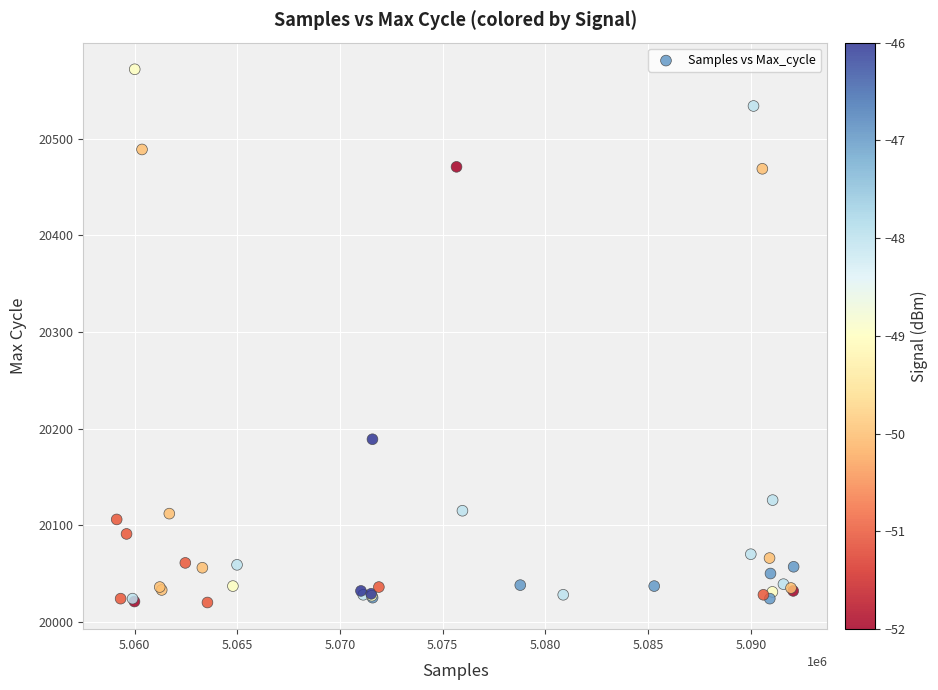

What Y value in the scatter plot is closest to 20296?

20189